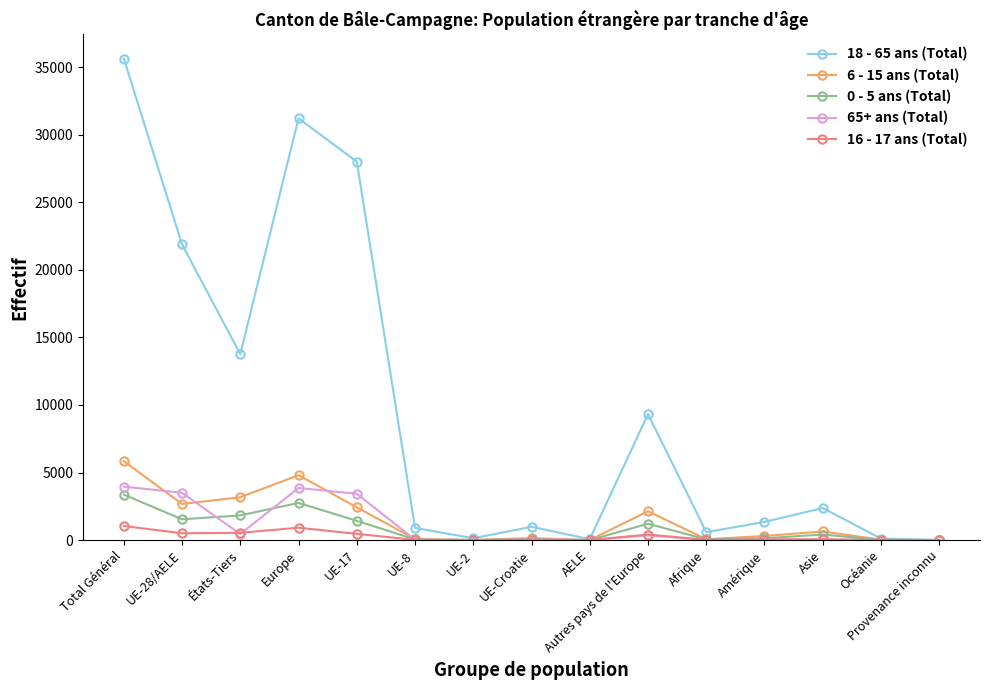

Which series has the widest spread of values?

18 - 65 ans (Total)